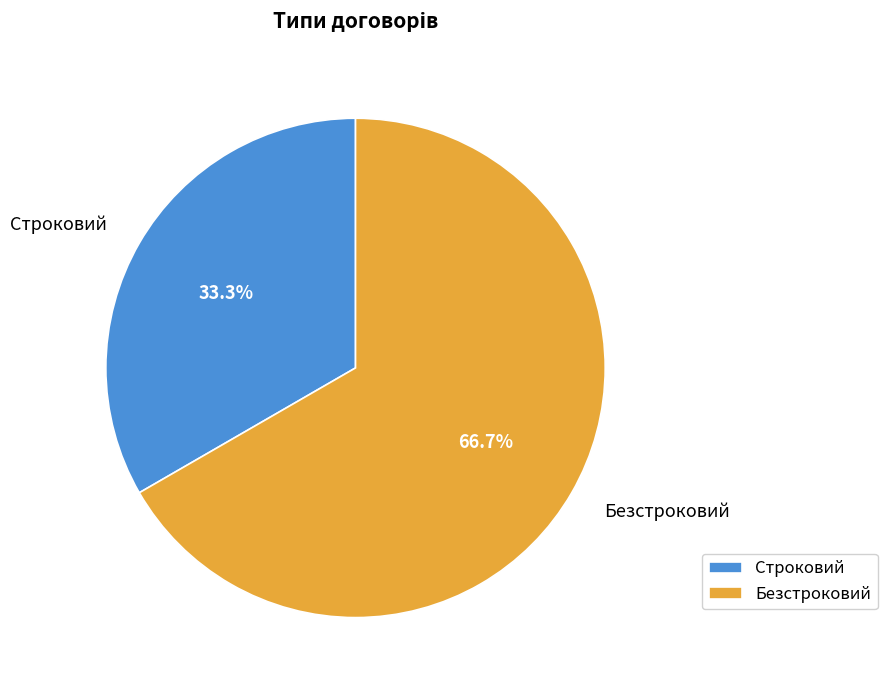

To the nearest percent, what is the average slice percentage?

50%